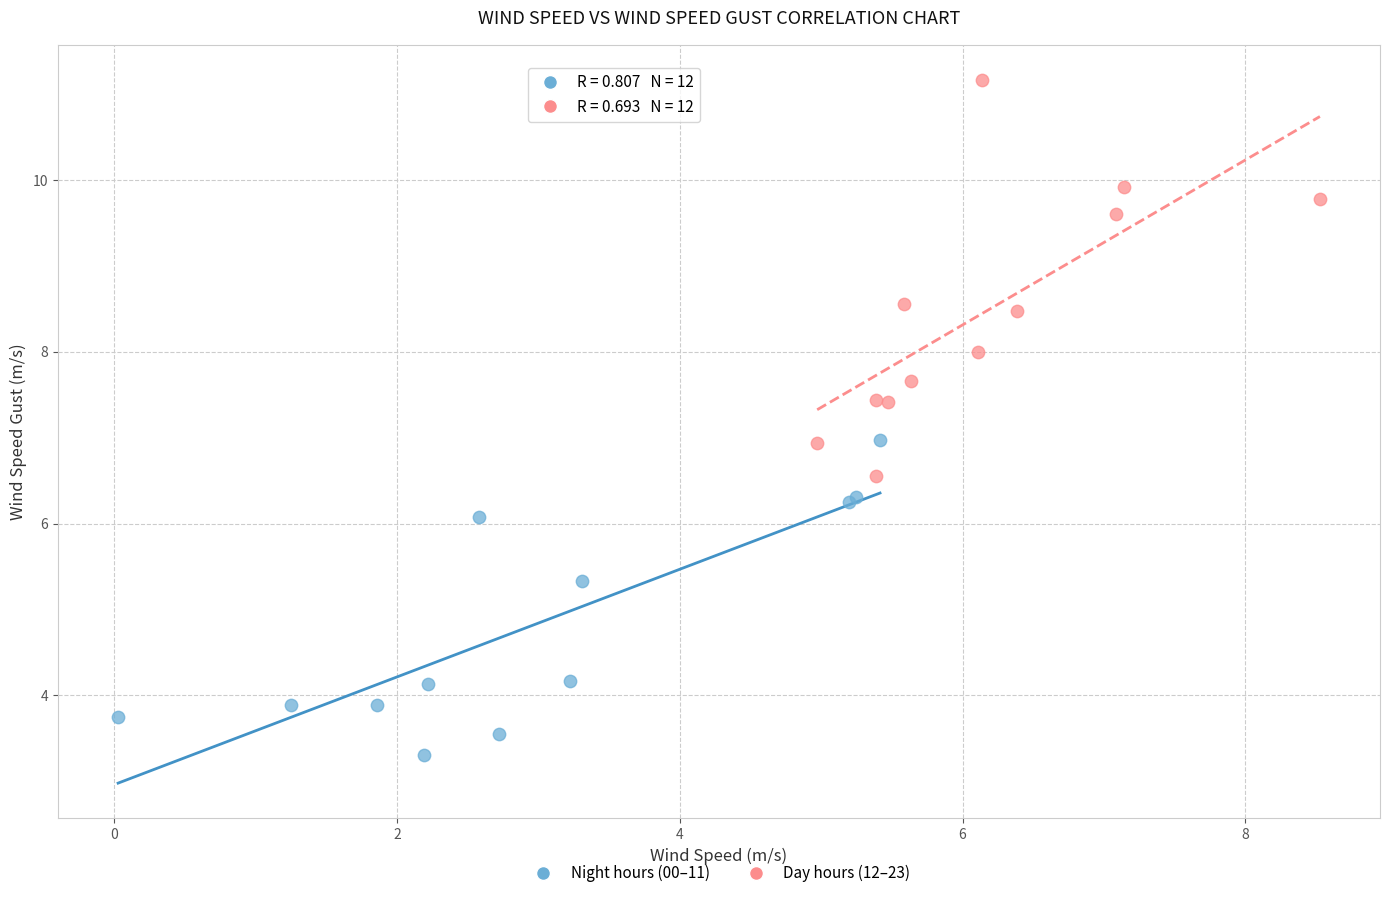

Which series reaches the minimum Y coordinate?

Night hours (00–11)